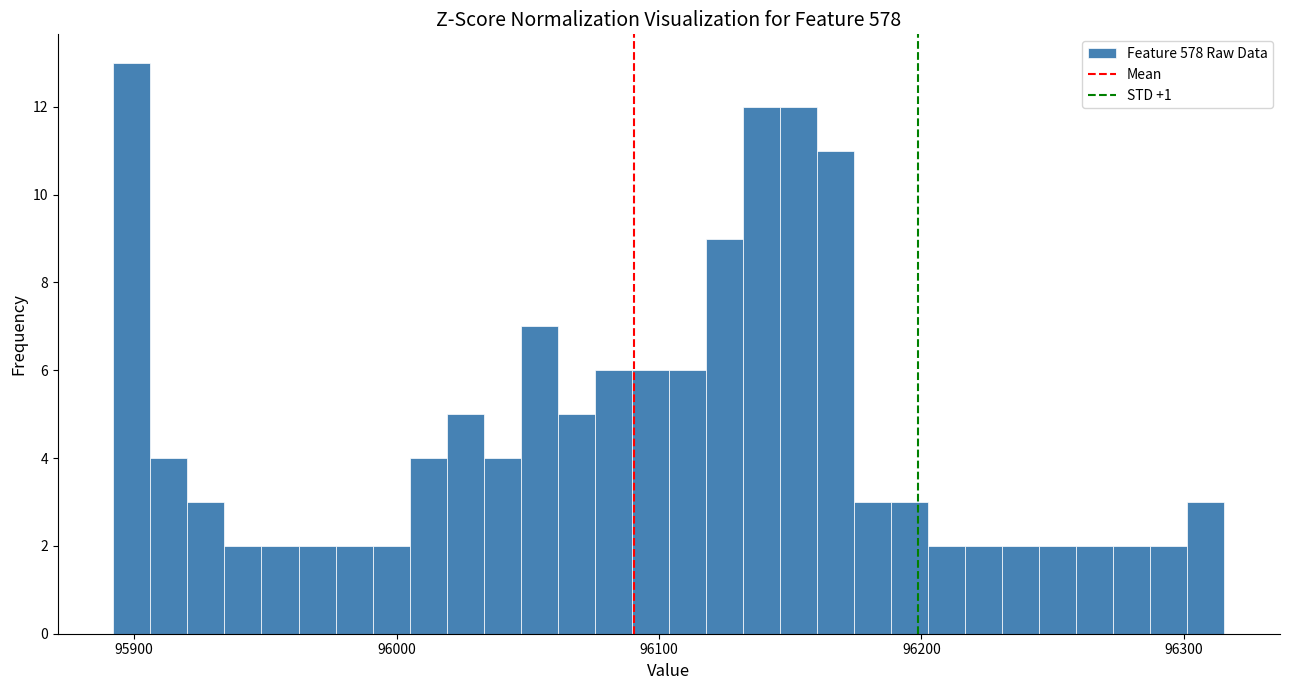

Around what value on the x-axis is the tallest bar? Give the approximate position of its centre, as read against the axis.

95900